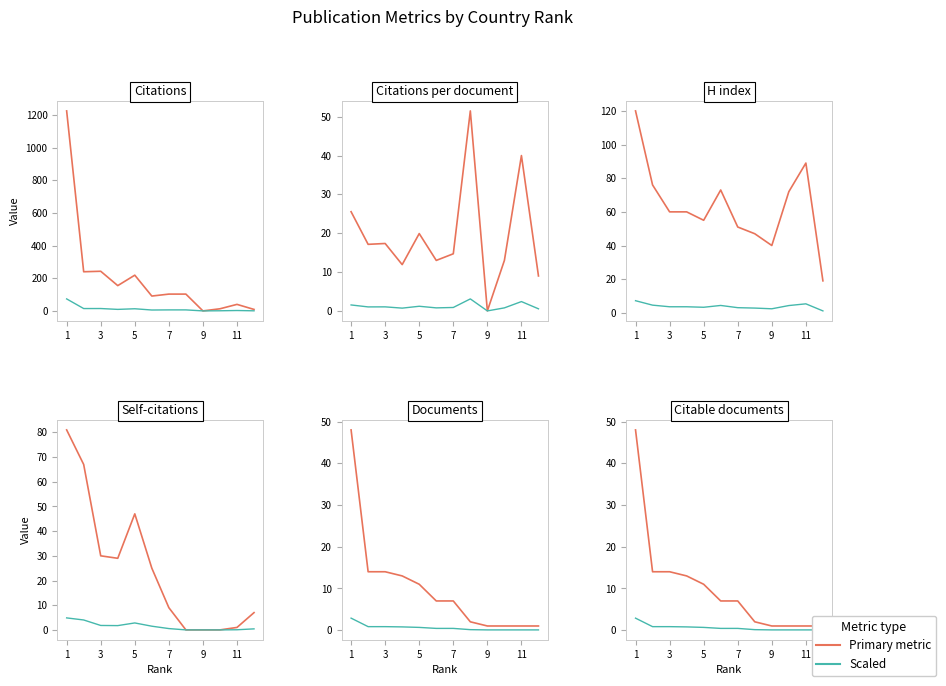

Is it true that Citable documents equals 22.2 at 3?

False